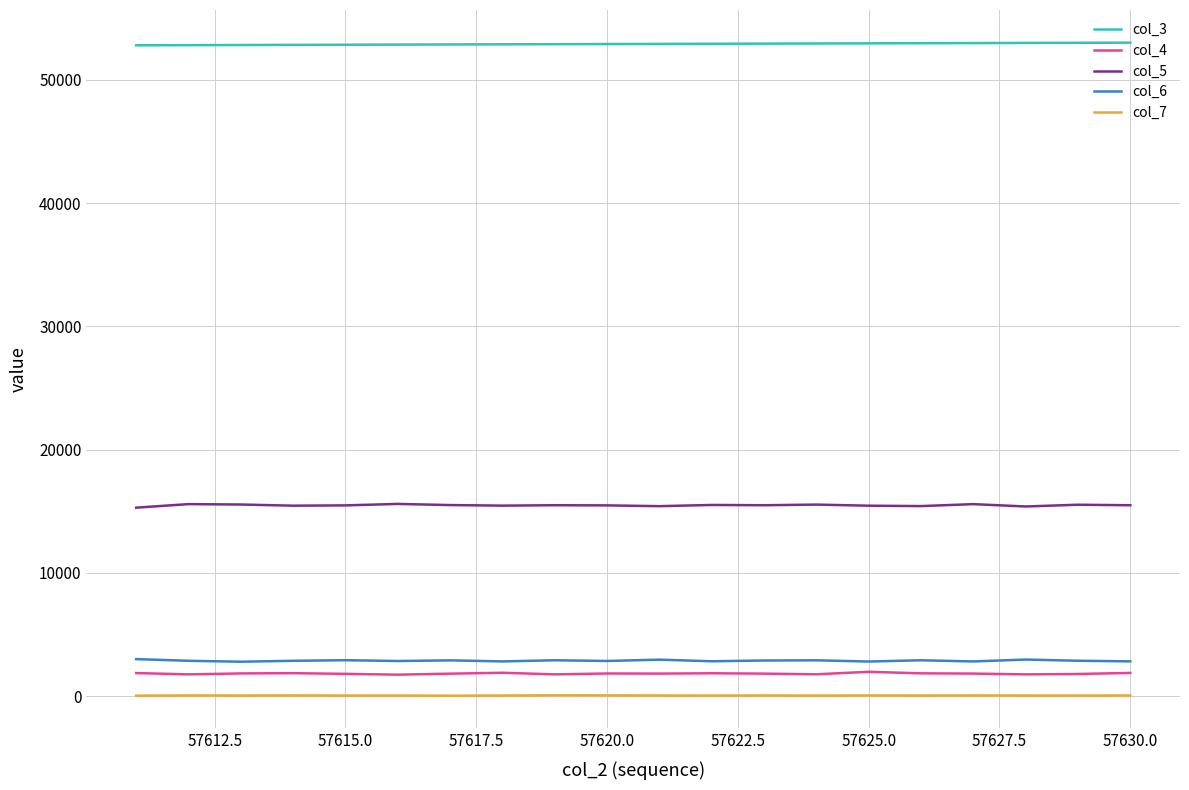

What is the maximum value shown in the chart?

53024